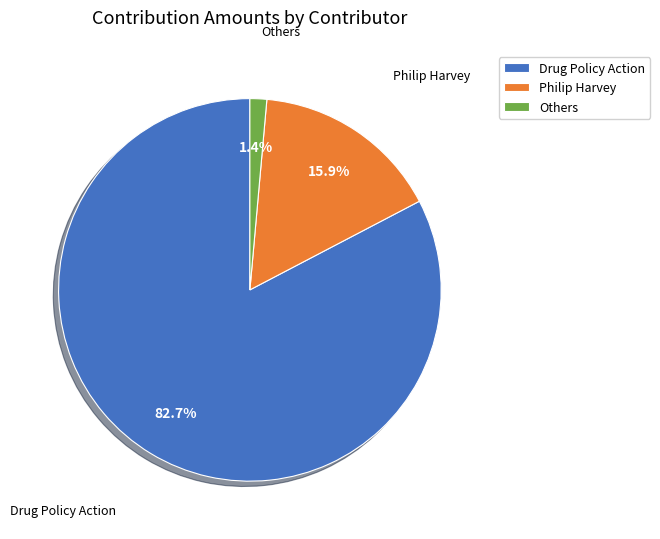

Rank the categories by value from lowest to highest.

Others, Philip Harvey, Drug Policy Action